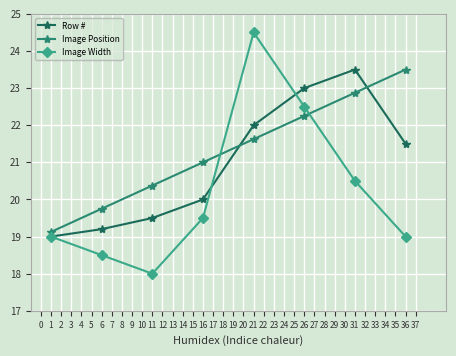

Which series ends up on top after the final intersection of Image Width and Image Position?

Image Position